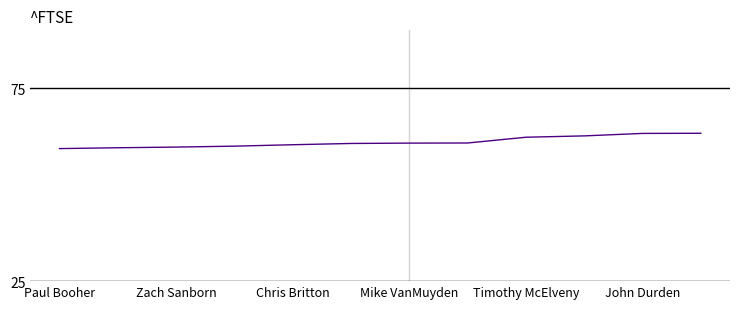

What is the difference between the maximum and minimum values?

4.0